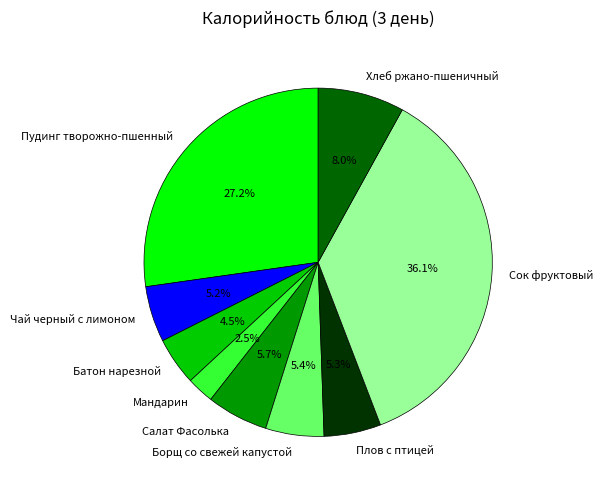

How many segments does this pie chart have?

9